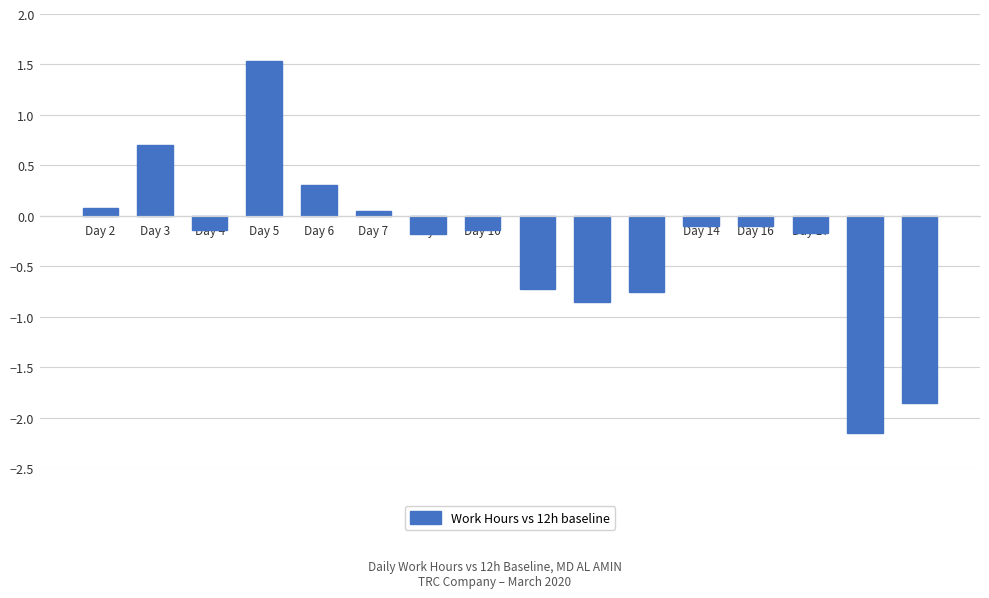

How many categories are shown in the chart?

16